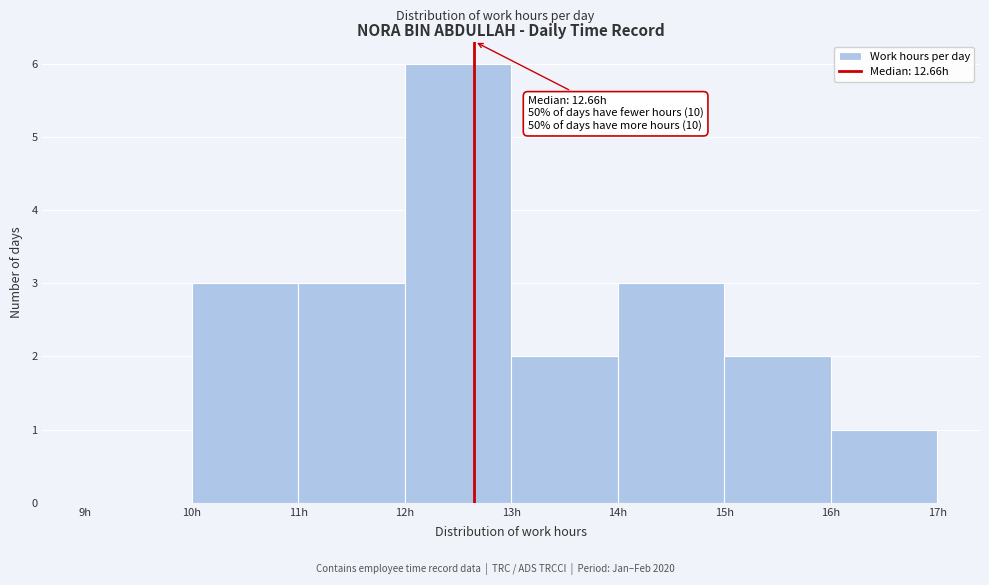

Which range on the x-axis has the tallest bar?

12 to 13